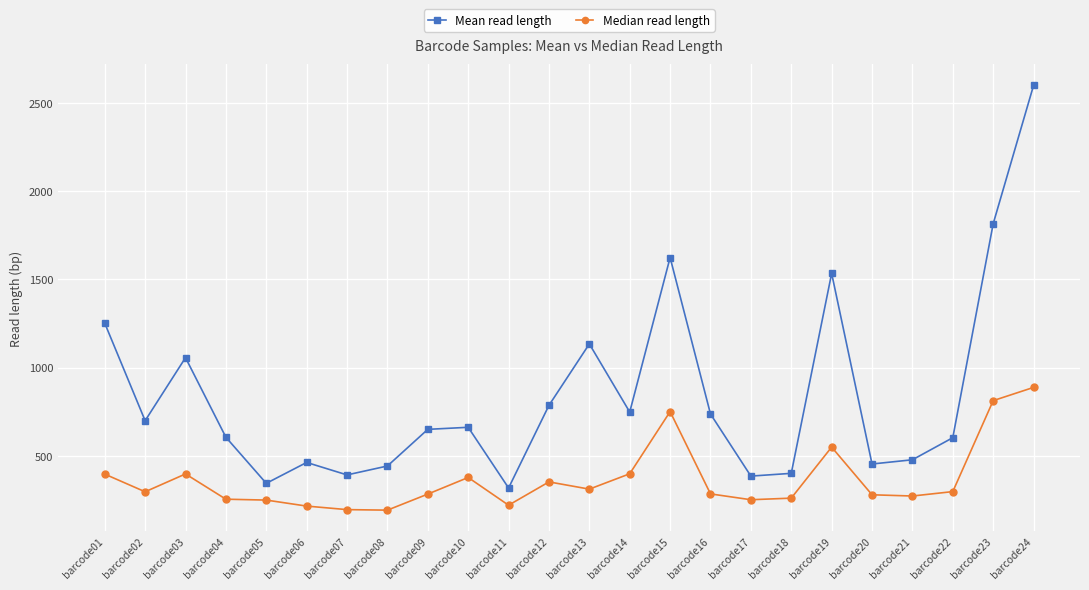

Where is the first local minimum for Median read length?

barcode02